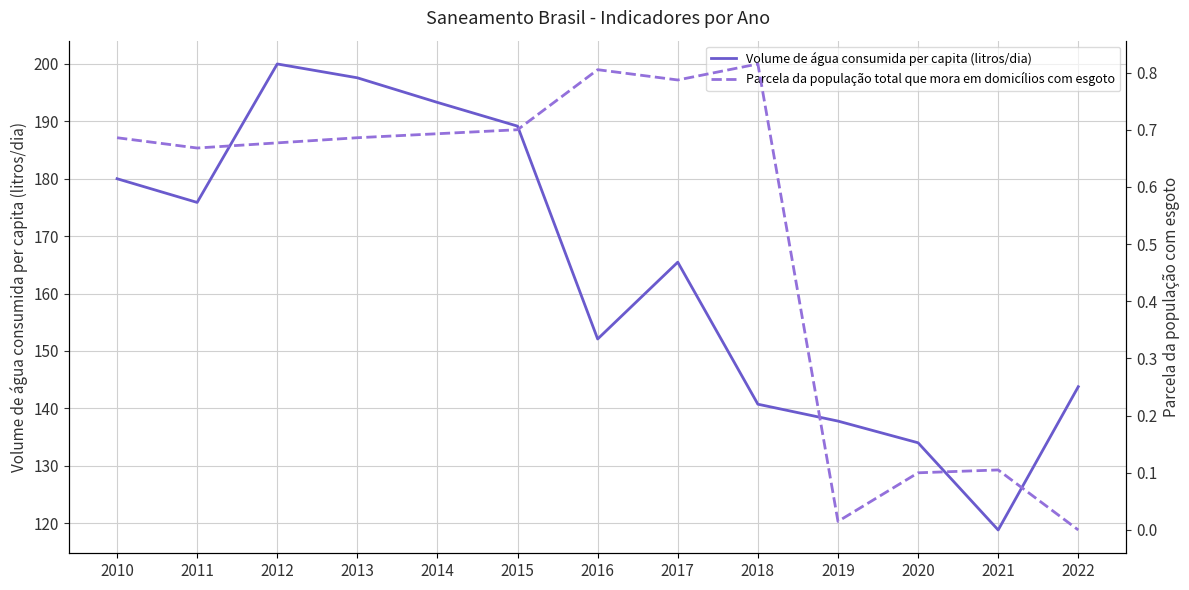

In Volume de água consumida per capita (litros/dia), how many points are higher than both neighbors (excluding endpoints)?

2